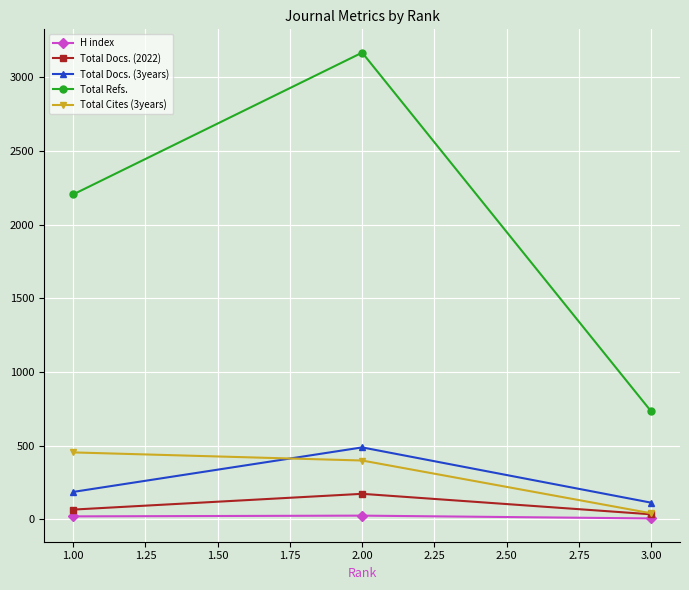

List the labels in order of Total Refs. value, smallest first.

3.00, 1.00, 2.00